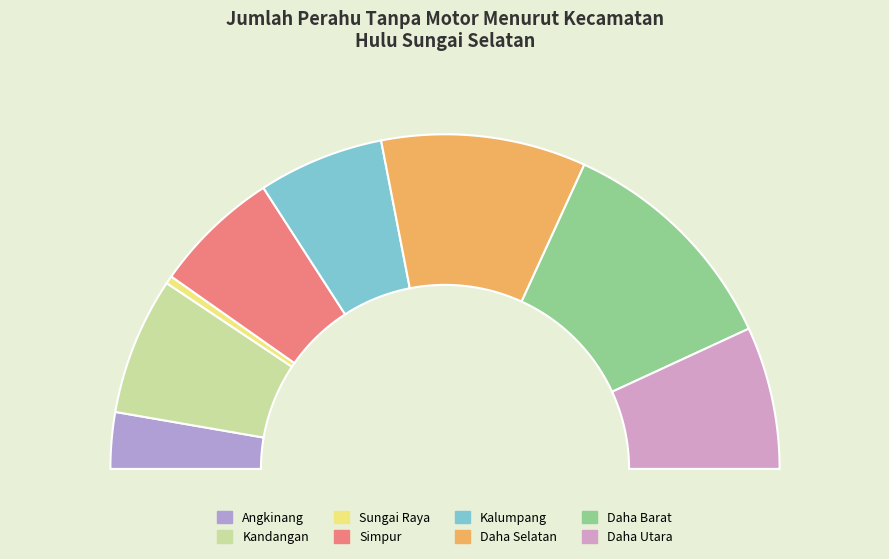

How many slices are in this pie chart?

8